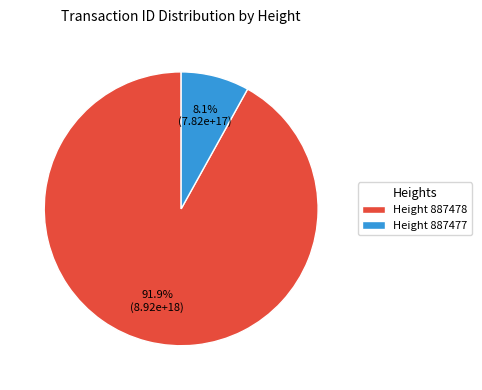

How many segments does this pie chart have?

2